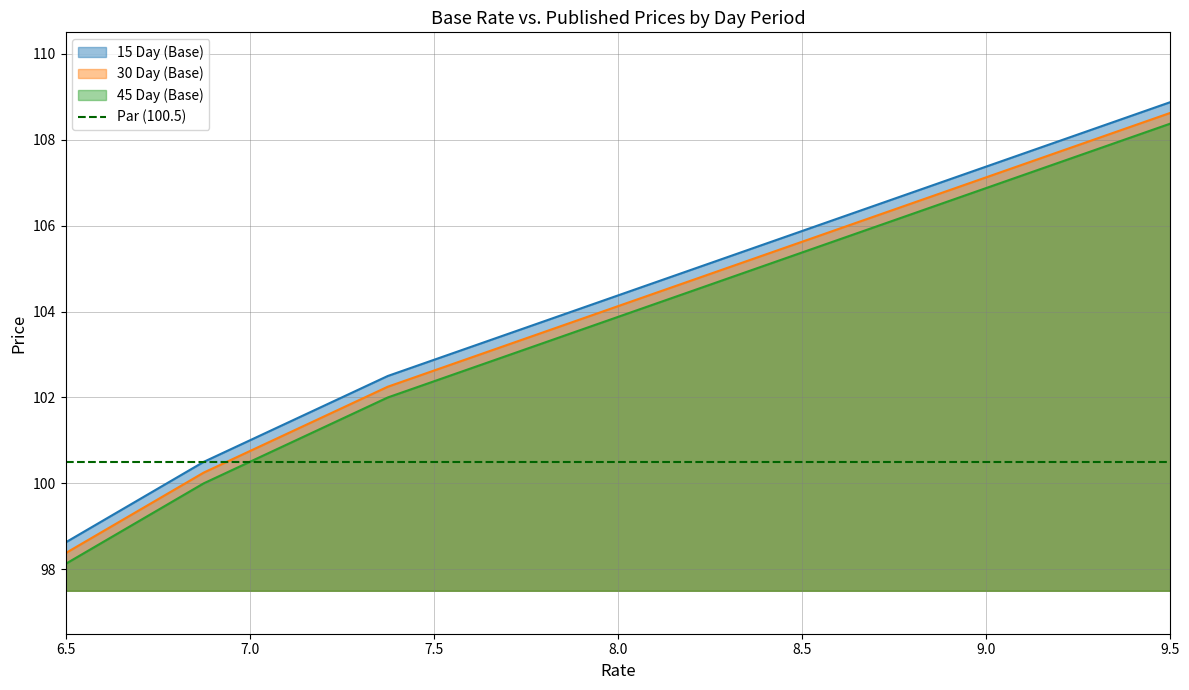

How many series are shown in this chart?

3